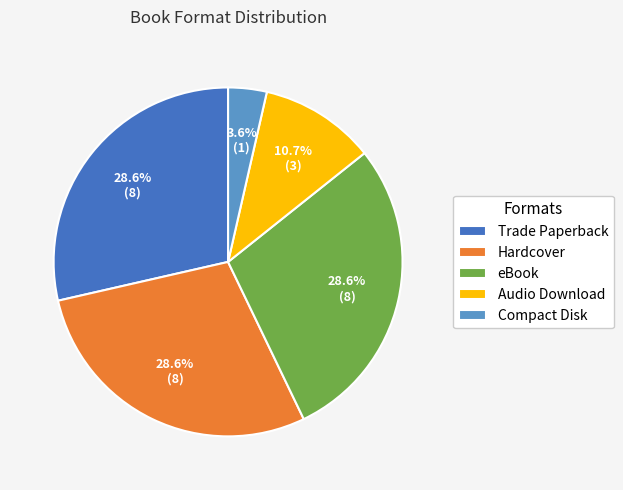

Is Trade Paperback the majority of the pie?

No